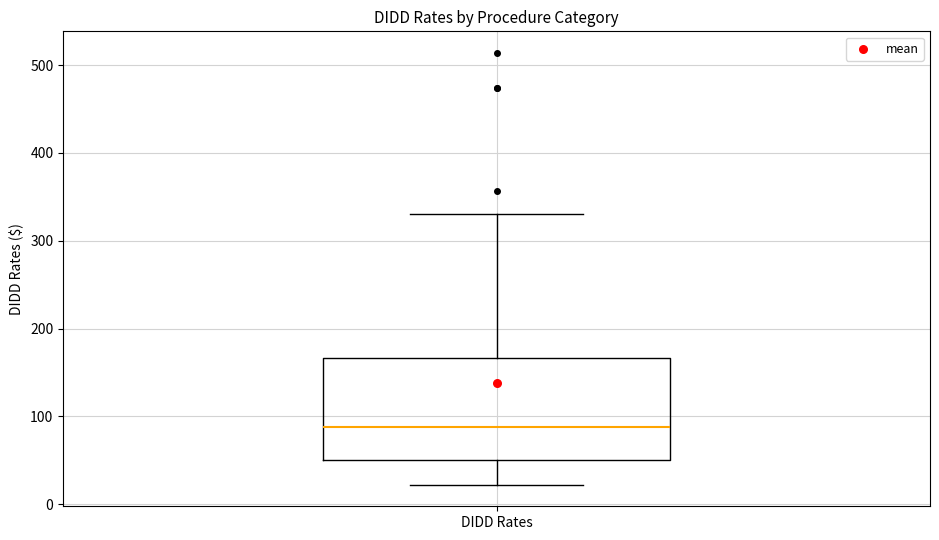

Where is the lower edge of the box for DIDD Rates on the y-axis? The values are not printed on the chart, so give them approximately, as read against the axis.

50